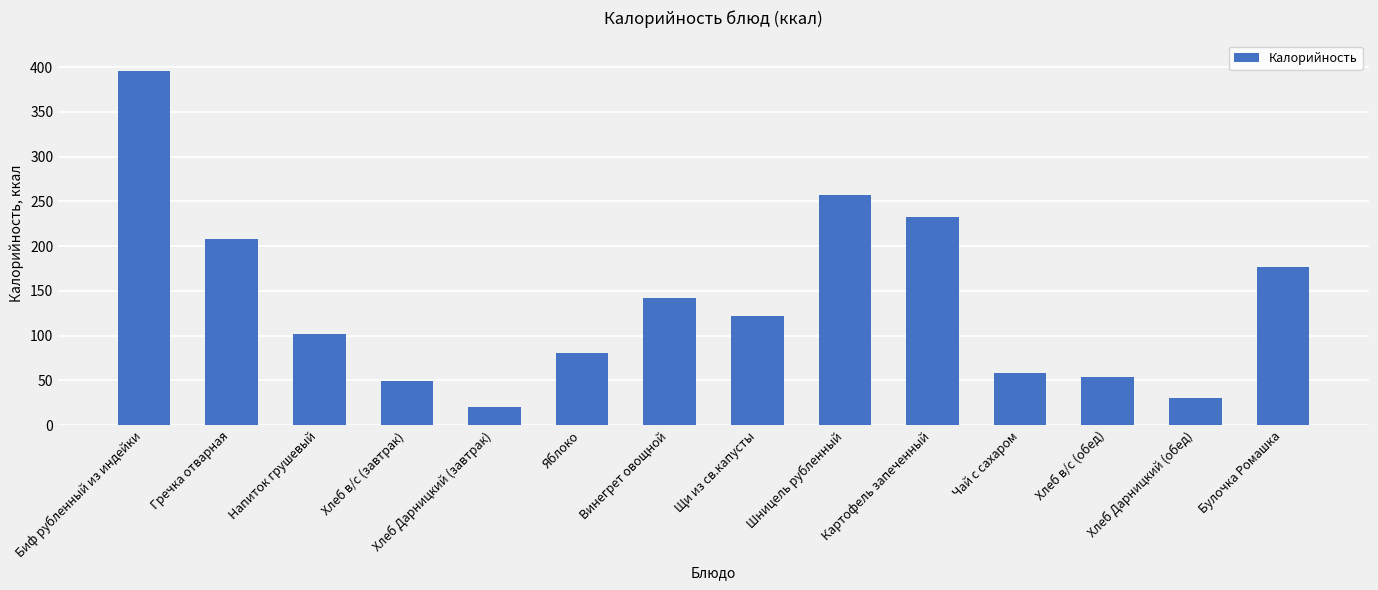

What is the average value?

137.7